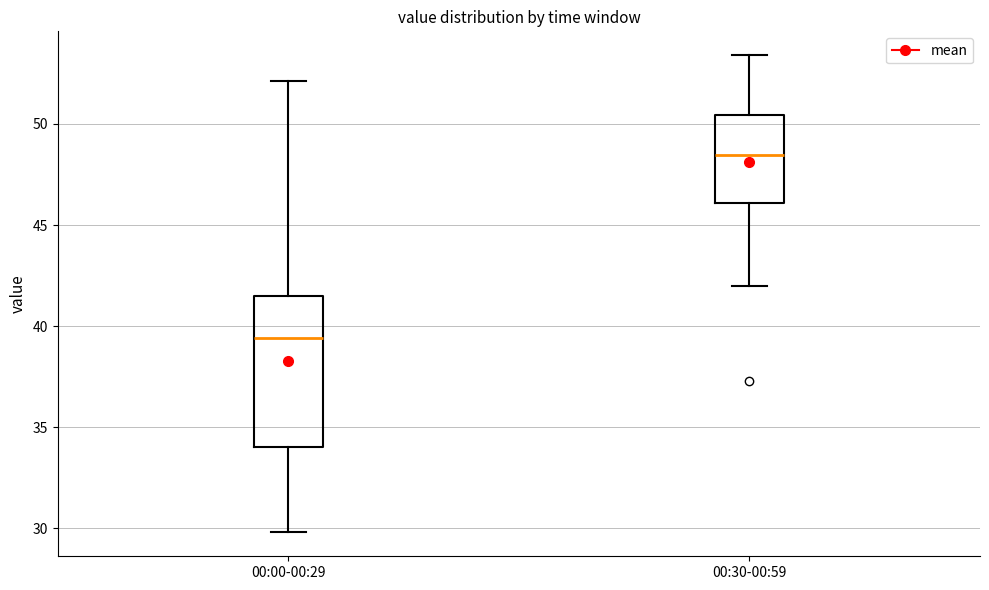

Which box has the lowest median line?

00:00-00:29